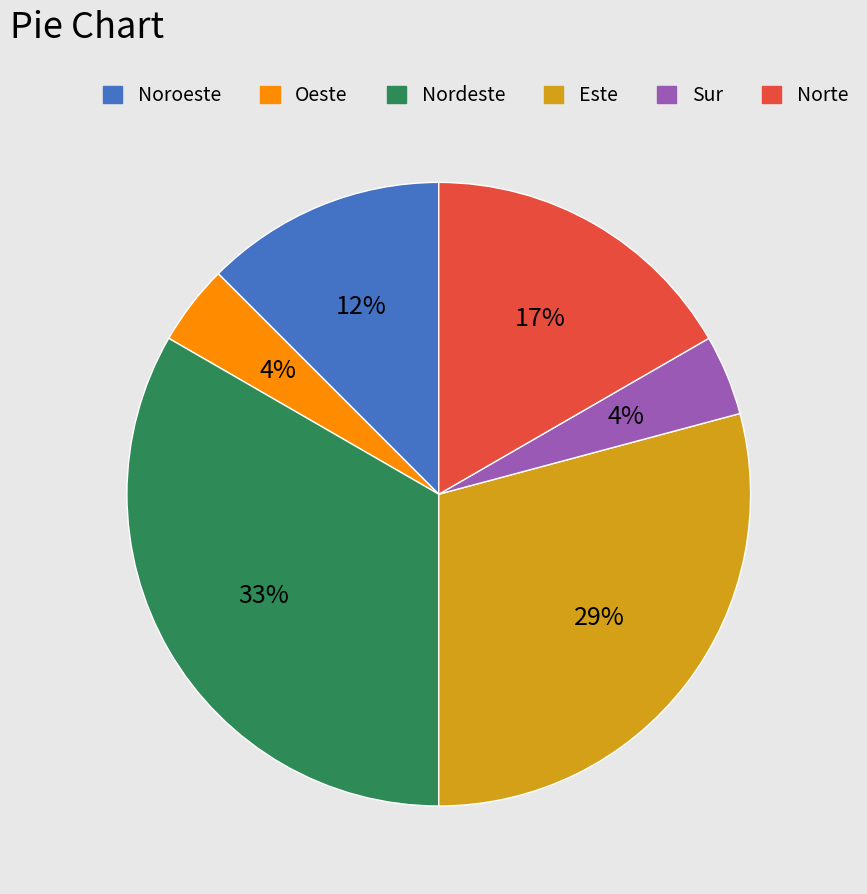

How many slices are in this pie chart?

6